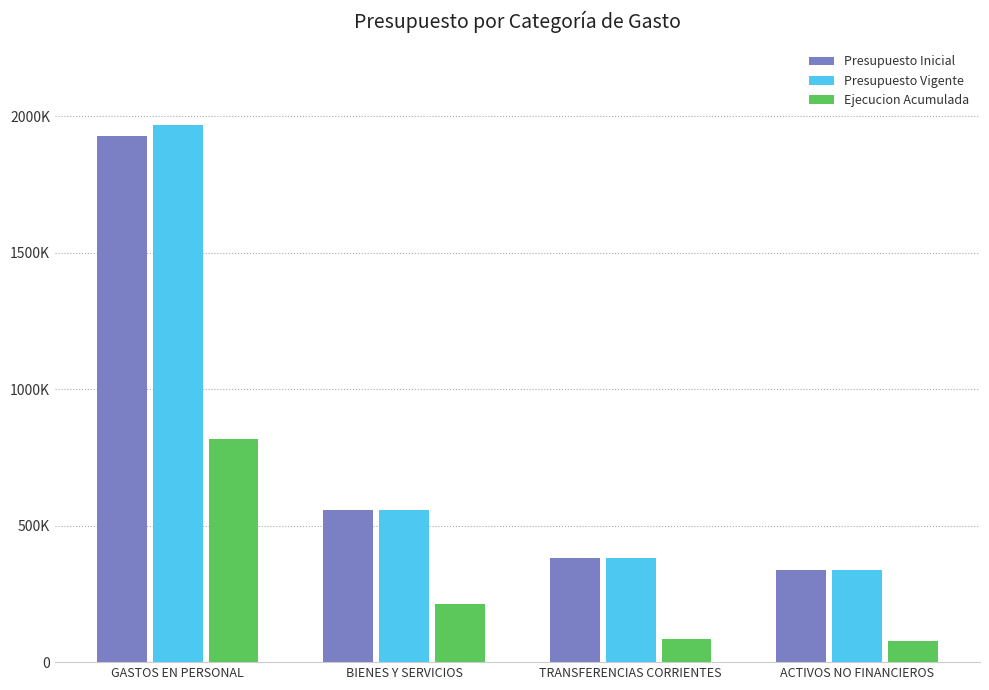

Rank the categories by Presupuesto Inicial value from highest to lowest.

GASTOS EN PERSONAL, BIENES Y SERVICIOS, TRANSFERENCIAS CORRIENTES, ACTIVOS NO FINANCIEROS